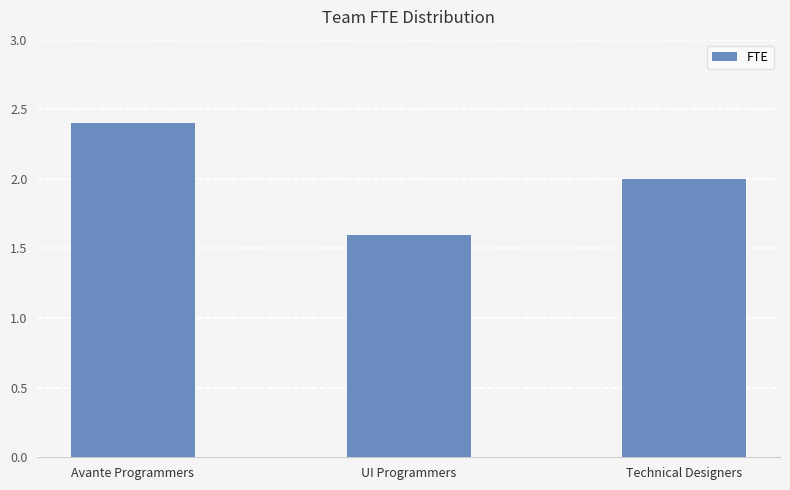

Where does the data first go above 2?

Avante Programmers